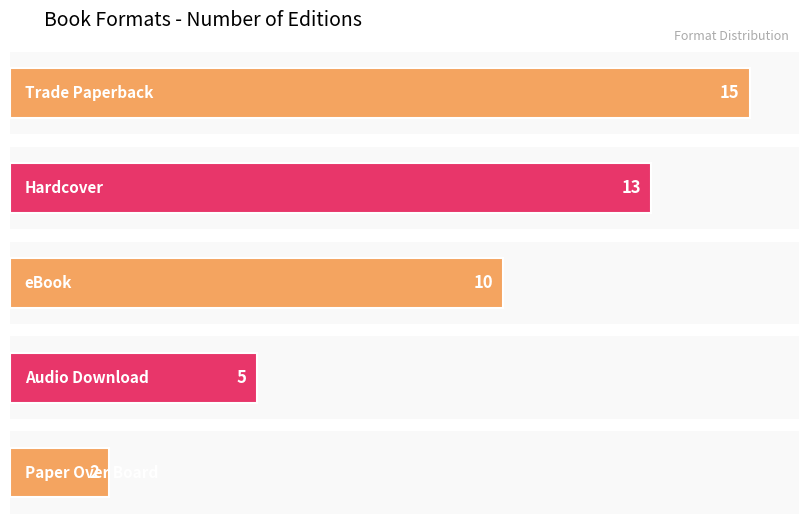

Count the number of categories in the chart.

5